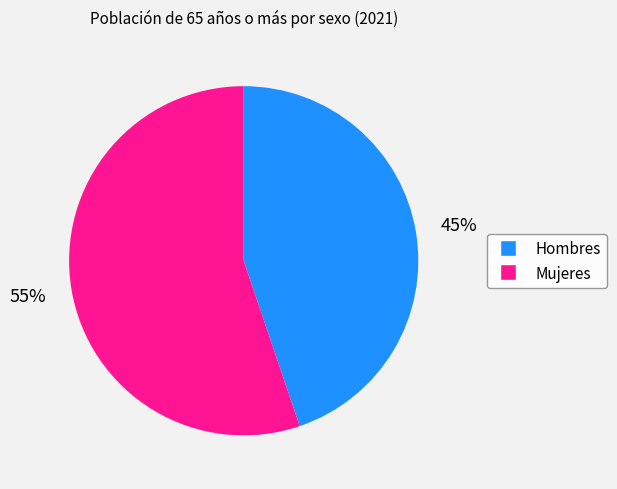

Approximately how many times larger is the value at Mujeres compared to Hombres?

1.2